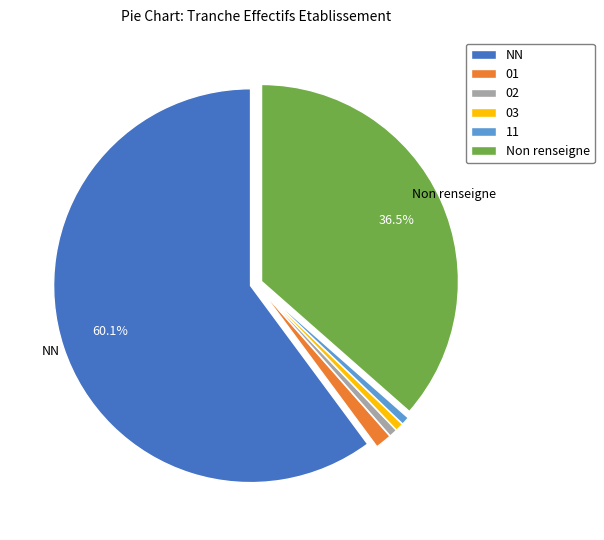

How much of the chart is everything except Non renseigne?

63.5%